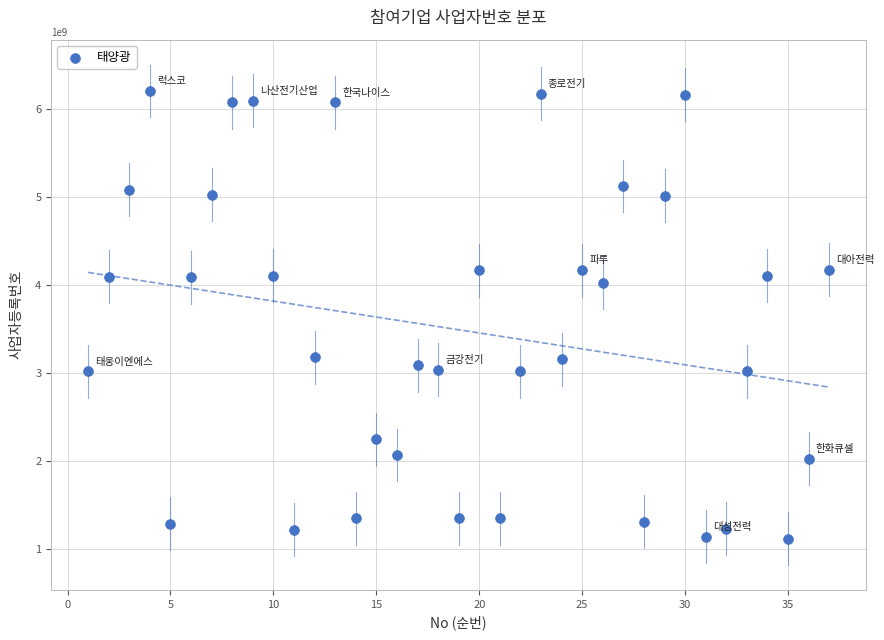

What is the range of X values (max minus min)?

36